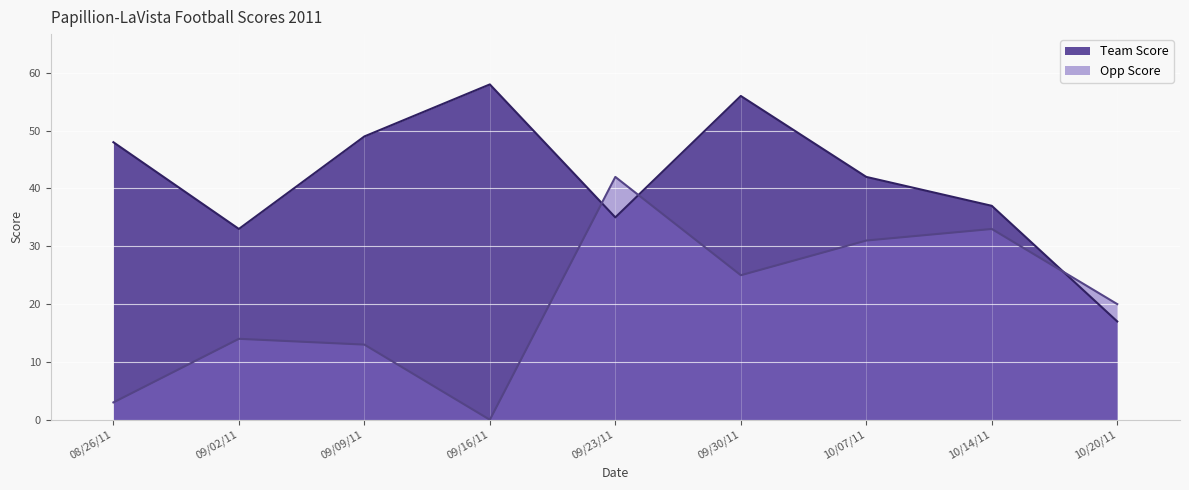

At which category does Team Score reach its first local valley?

09/02/11